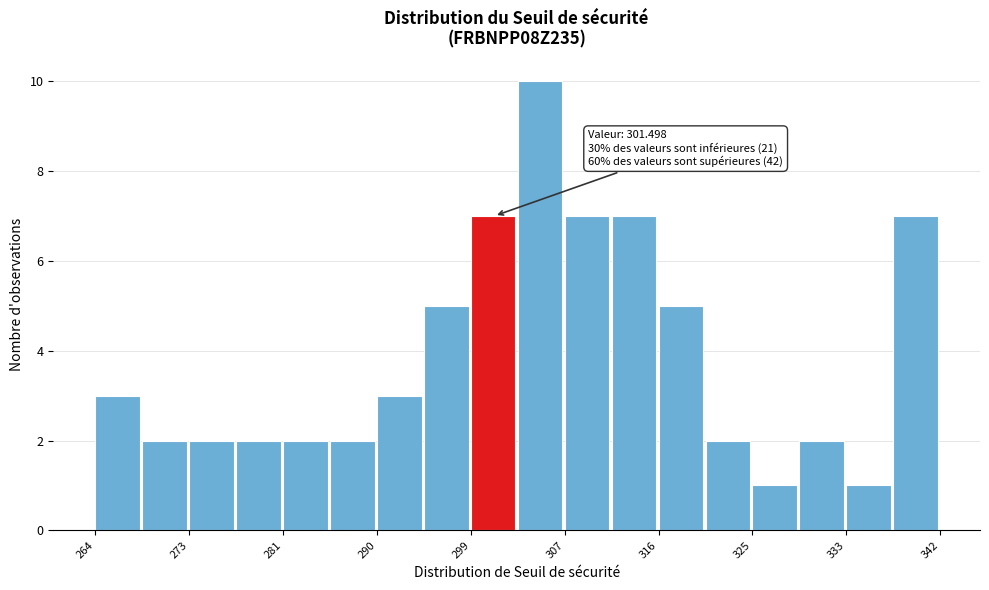

Which range on the x-axis has the tallest bar?

303 to 307